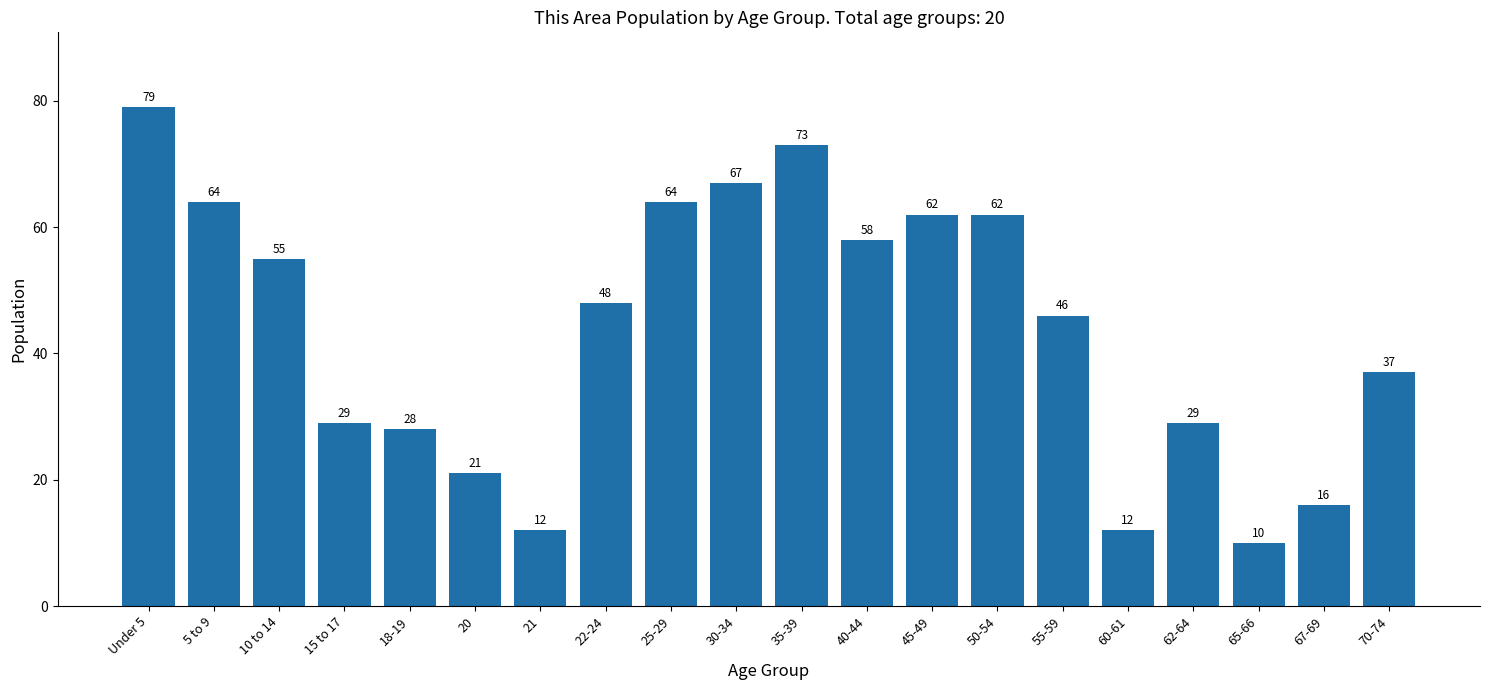

Reading left to right, what are all the values shown in this chart?

Under 5=79	5 to 9=64	10 to 14=55	15 to 17=29	18-19=28	20=21	21=12	22-24=48	25-29=64	30-34=67	35-39=73	40-44=58	45-49=62	50-54=62	55-59=46	60-61=12	62-64=29	65-66=10	67-69=16	70-74=37